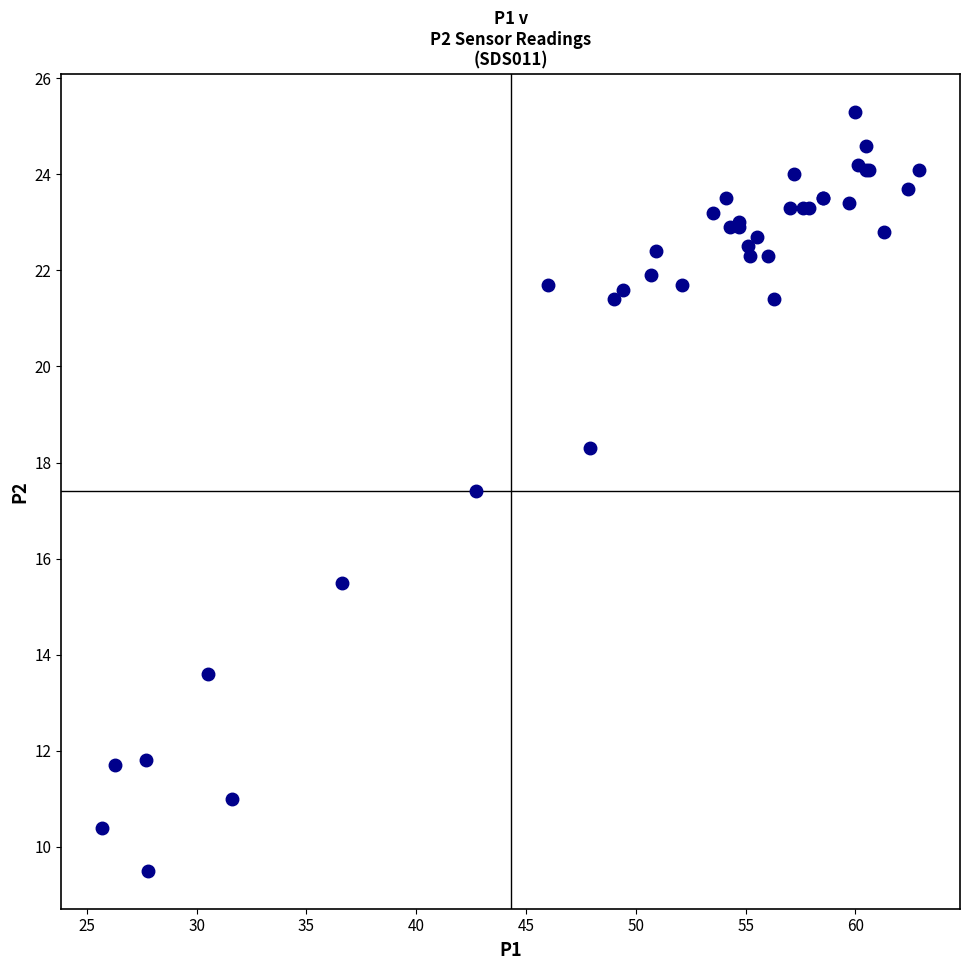

What Y value in the scatter plot is closest to 17?

17.4